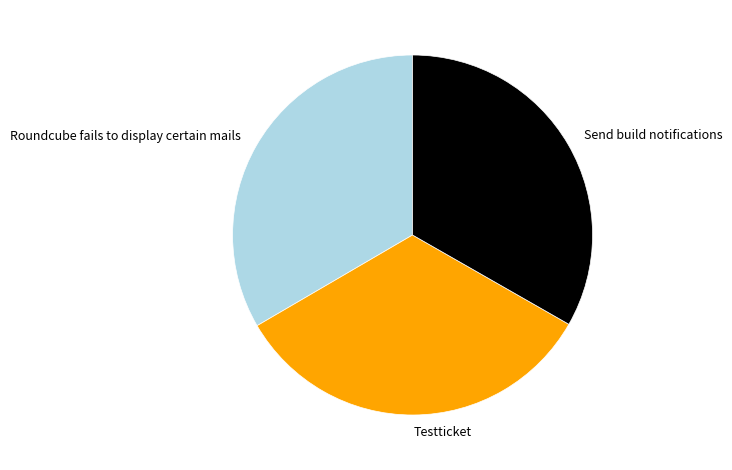

How many slices are in this pie chart?

3